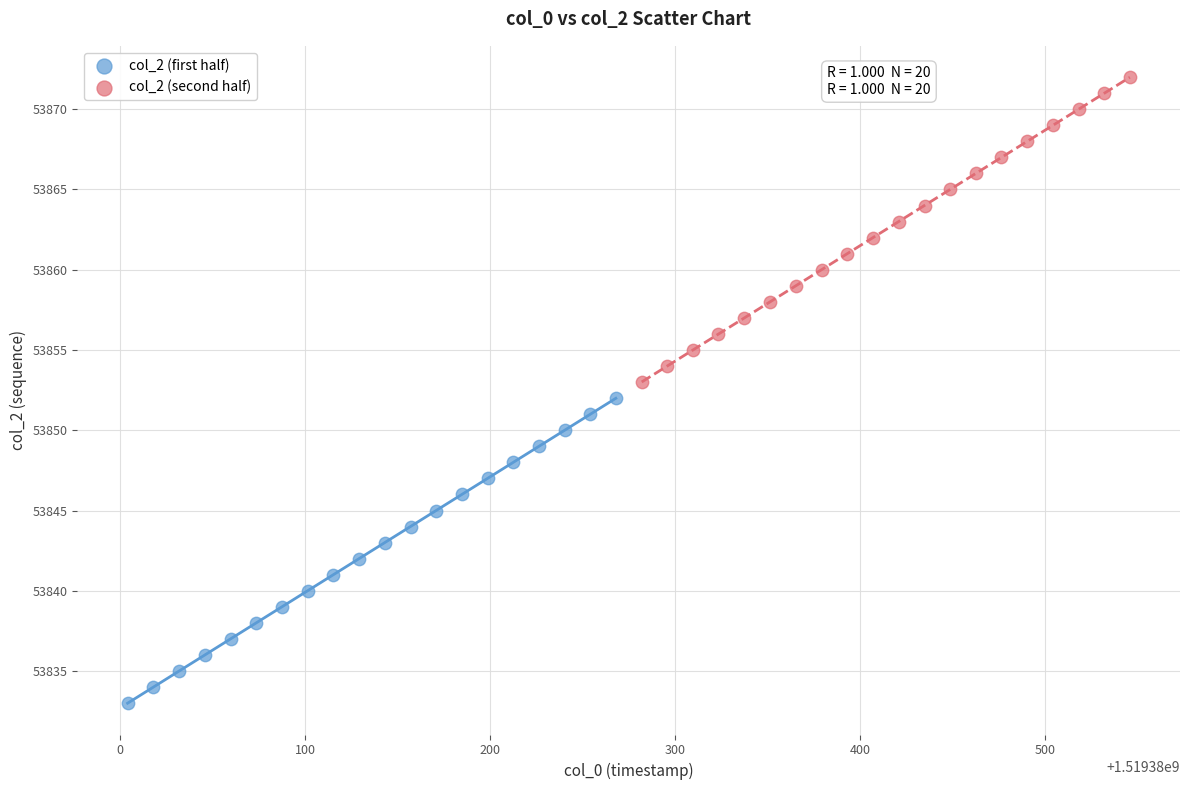

Which series reaches the minimum Y coordinate?

col_2 (first half)